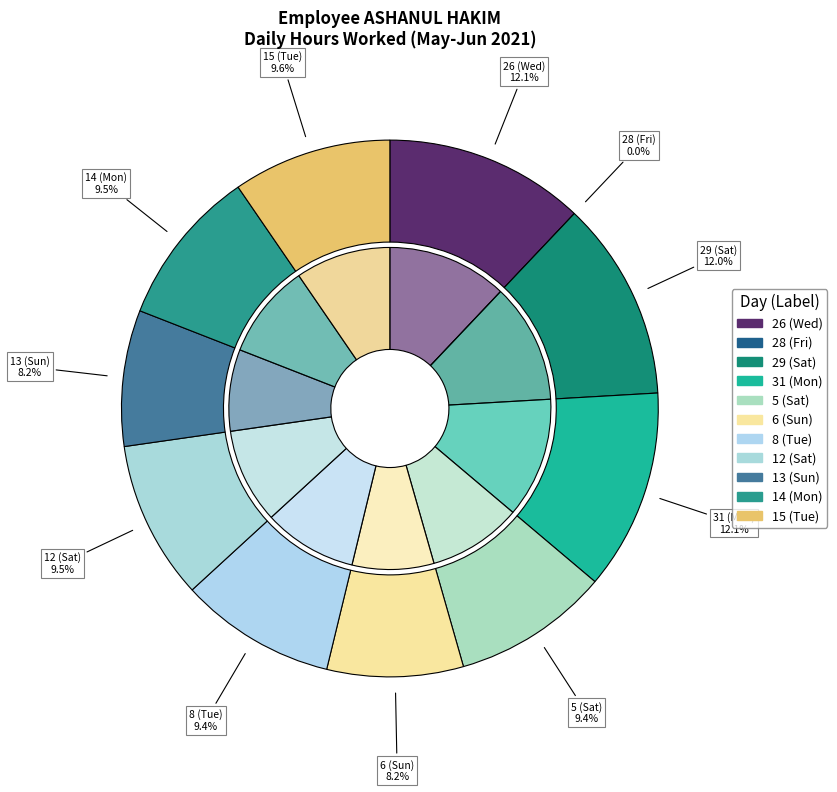

How many segments does this pie chart have?

11